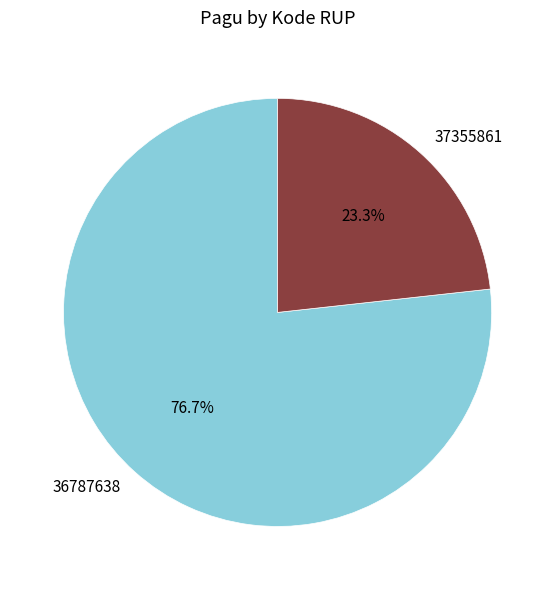

Approximately how many times larger is the value at 36787638 compared to 37355861?

3.3